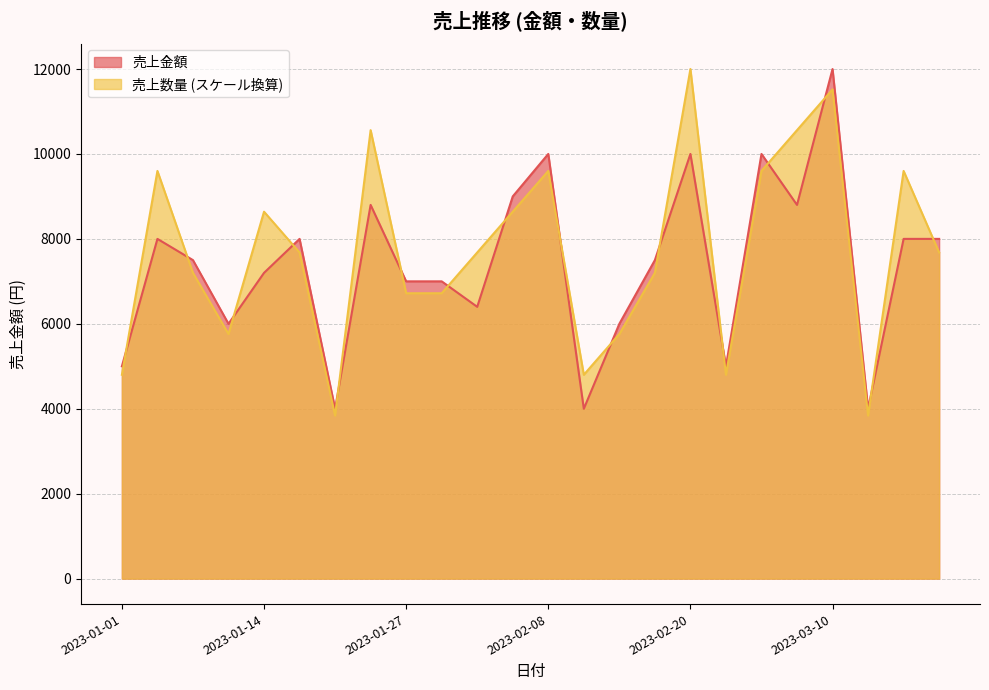

What is the sum of the 売上金額 values at 2023-02-02 and 2023-01-05?

14500